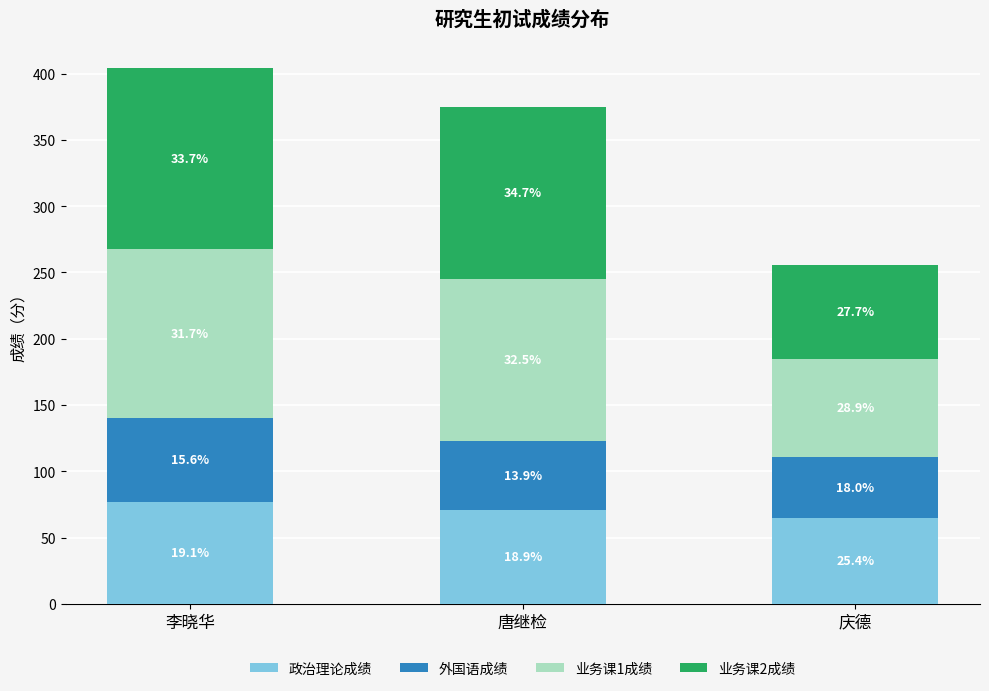

How many bars are there in total?

3